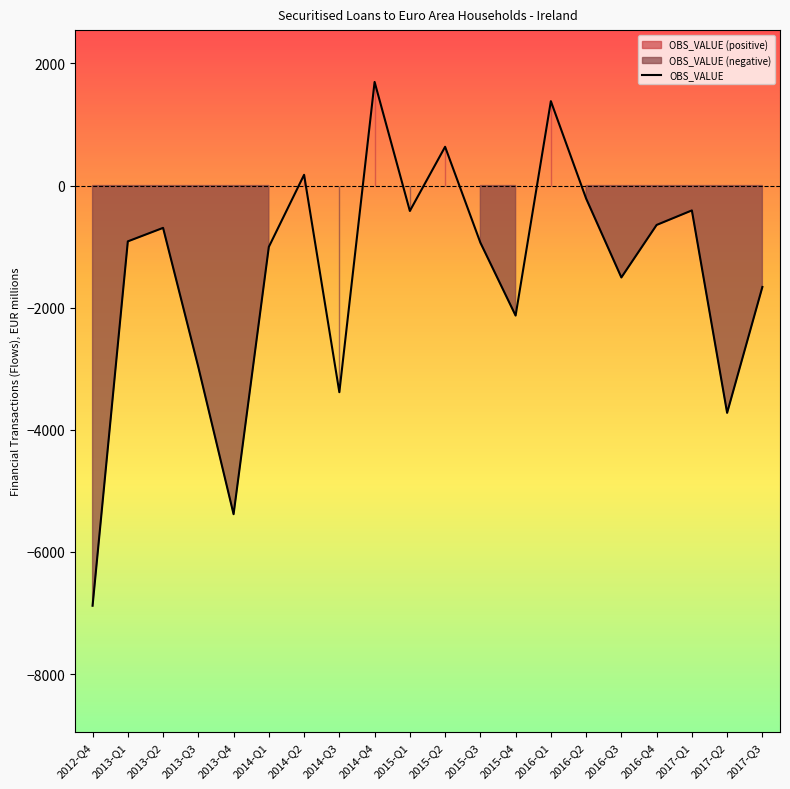

At which label does the data first exceed -914?

2013-Q2